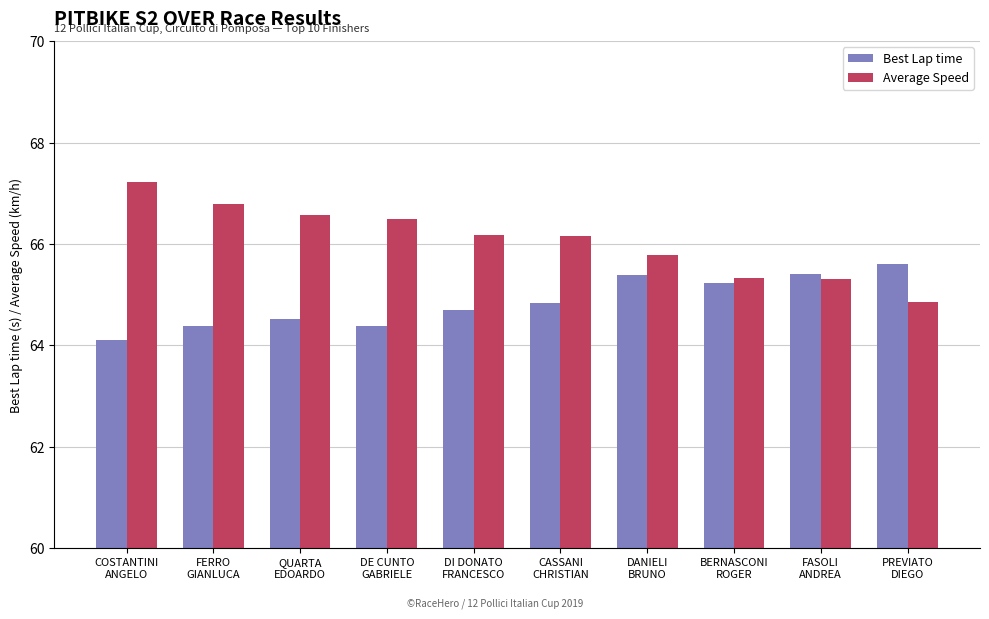

What is the highest value of the Average Speed series?

67.2